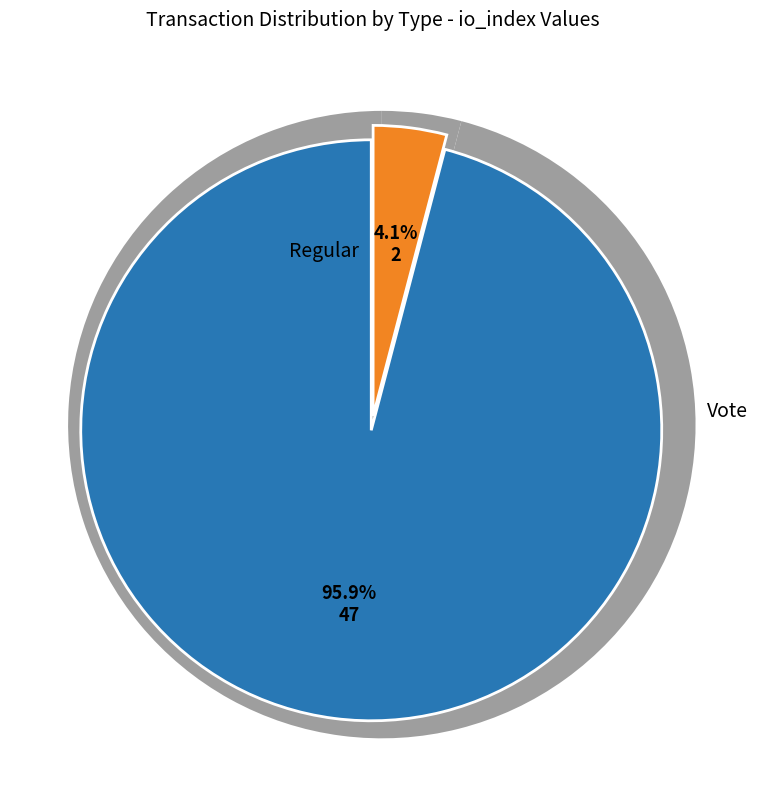

How many segments does this pie chart have?

2